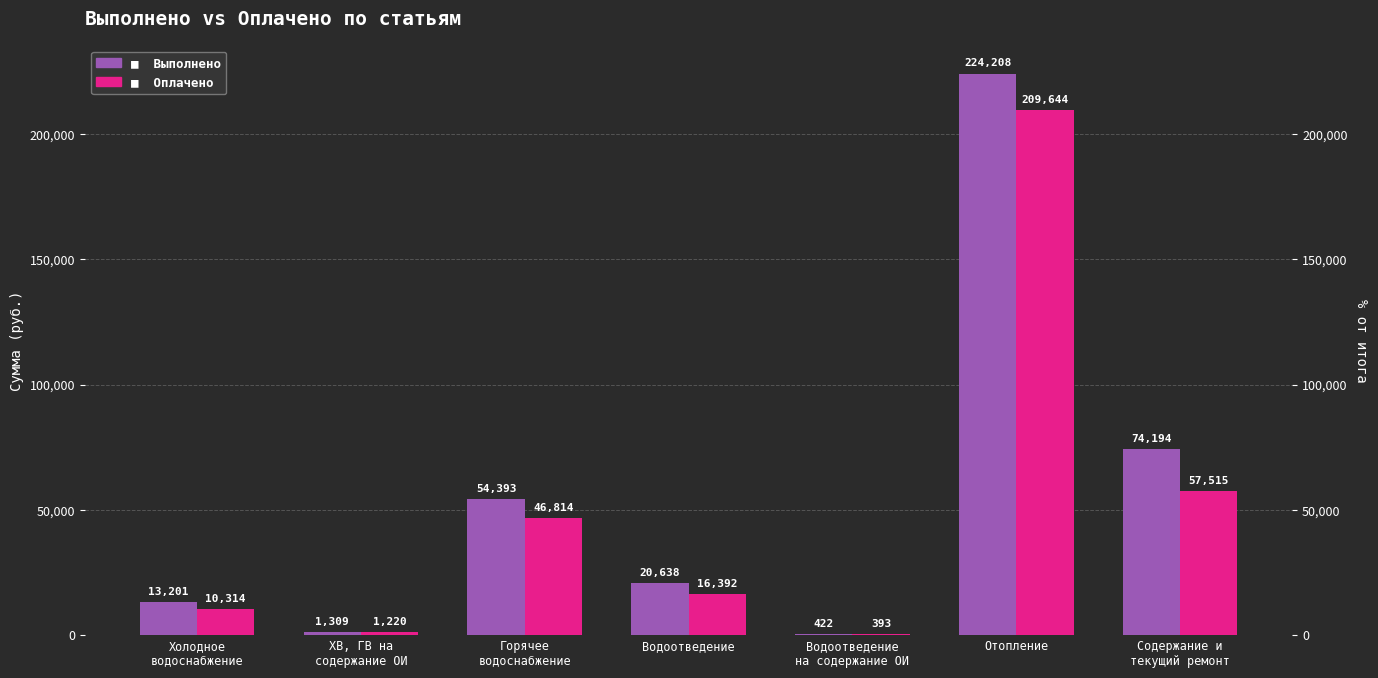

What is the minimum value for Оплачено?

393